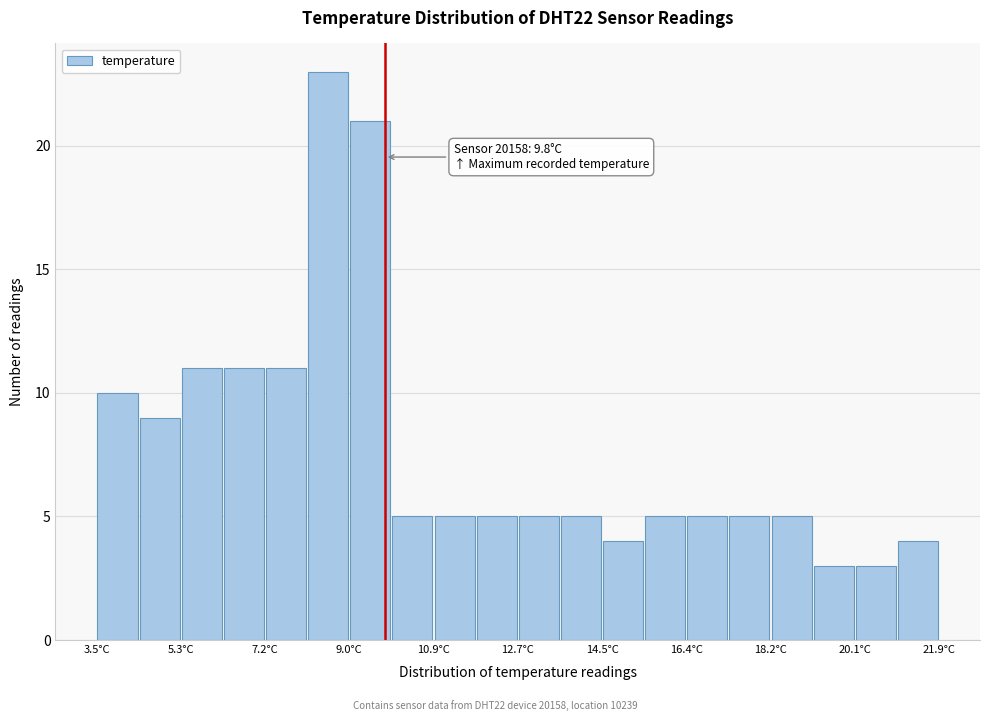

Which range on the x-axis has the tallest bar?

8.10 to 9.02